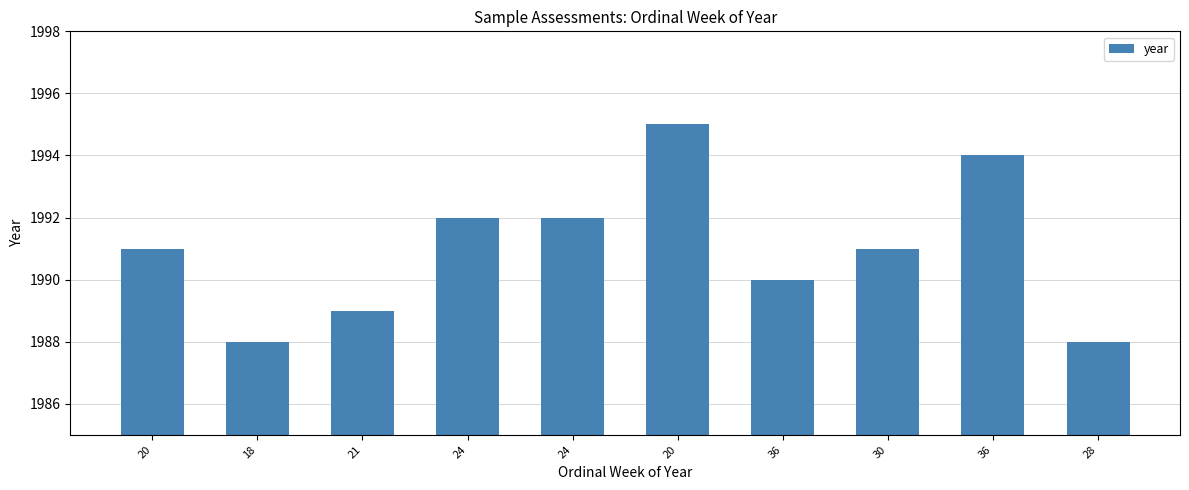

Reading left to right, what are all the values shown in this chart?

20=1991	18=1988	21=1989	24=1992	24=1992	20=1995	36=1990	30=1991	36=1994	28=1988